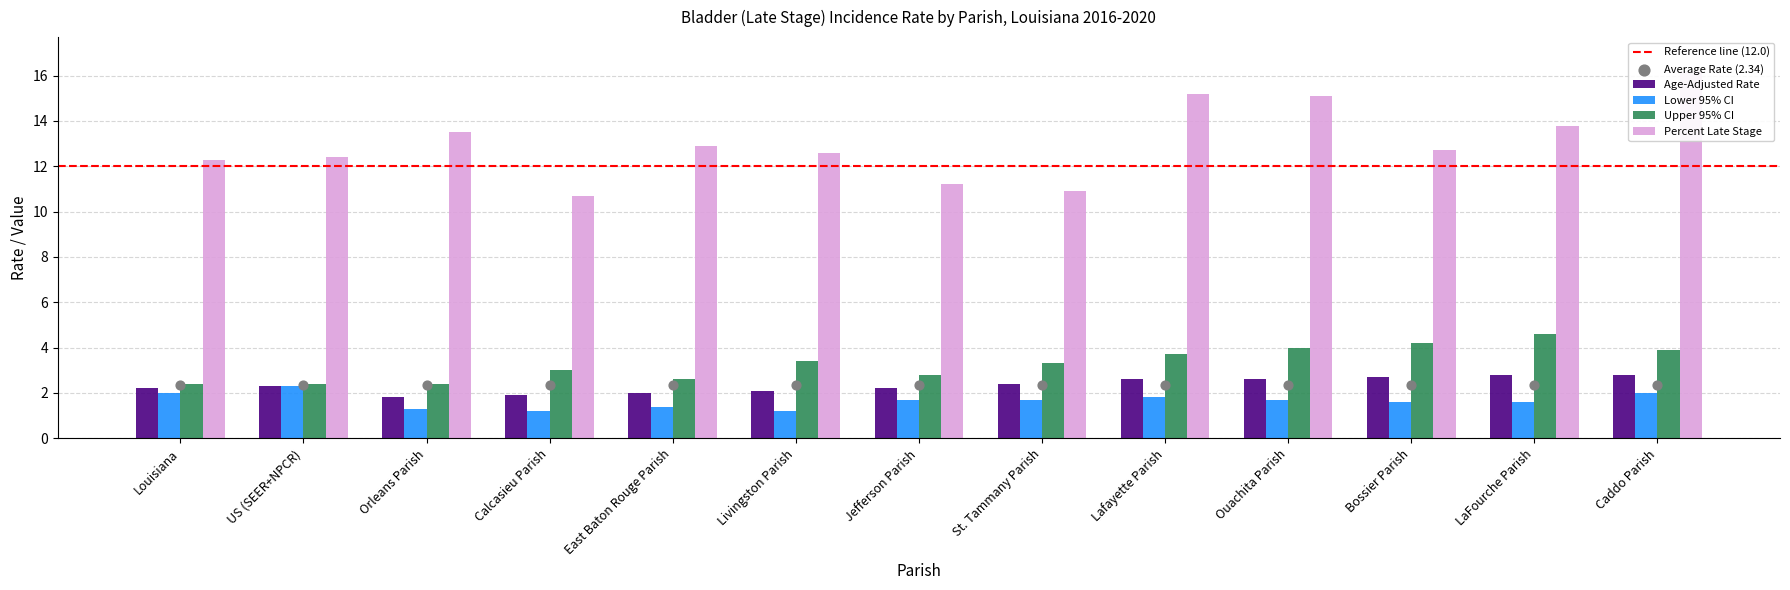

Which series reaches the maximum Y coordinate?

Percent Late Stage